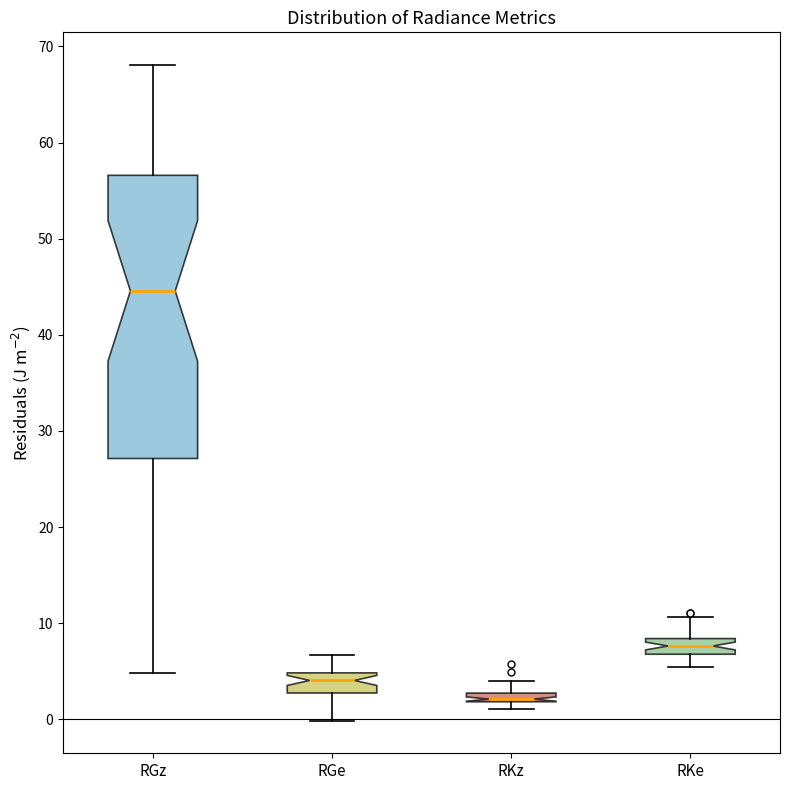

Comparing the boxes themselves (not the whiskers), which one is the tallest?

RGz